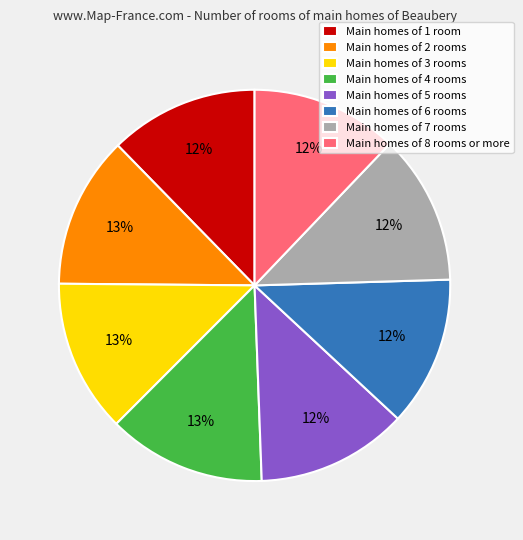

To the nearest percent, what portion does Main homes of 3 rooms represent?

13%